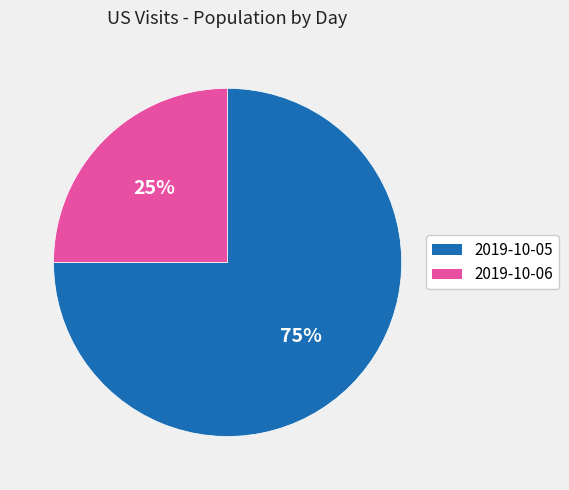

Do 2019-10-05 and 2019-10-06 together represent more than half of the pie?

Yes